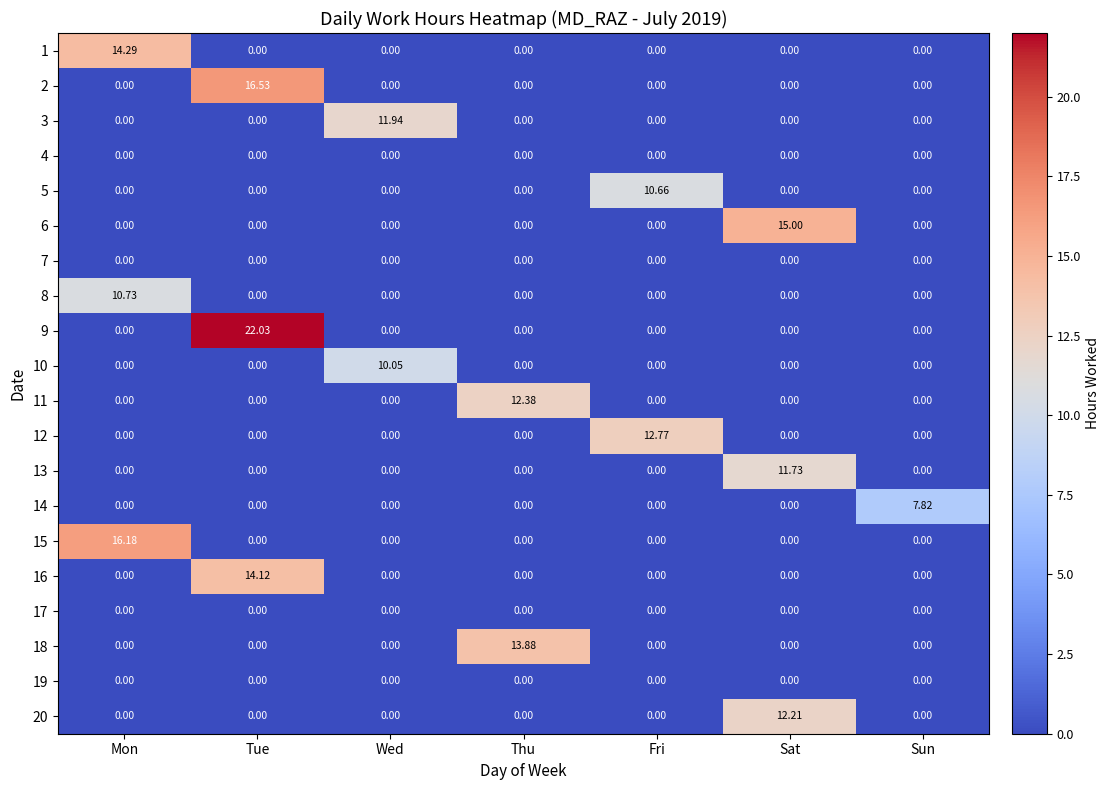

Which series has the largest range (max minus min)?

9